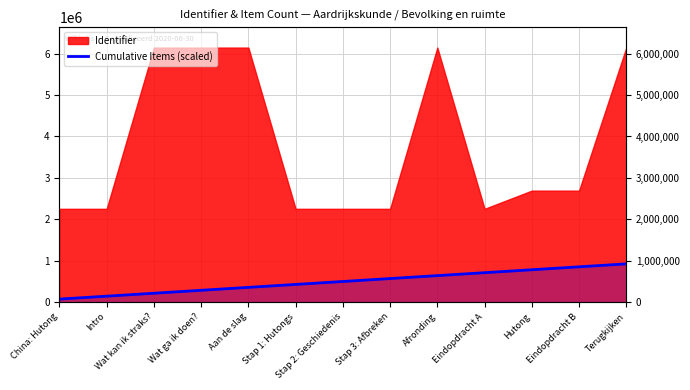

What is the smallest value displayed?

70934.6